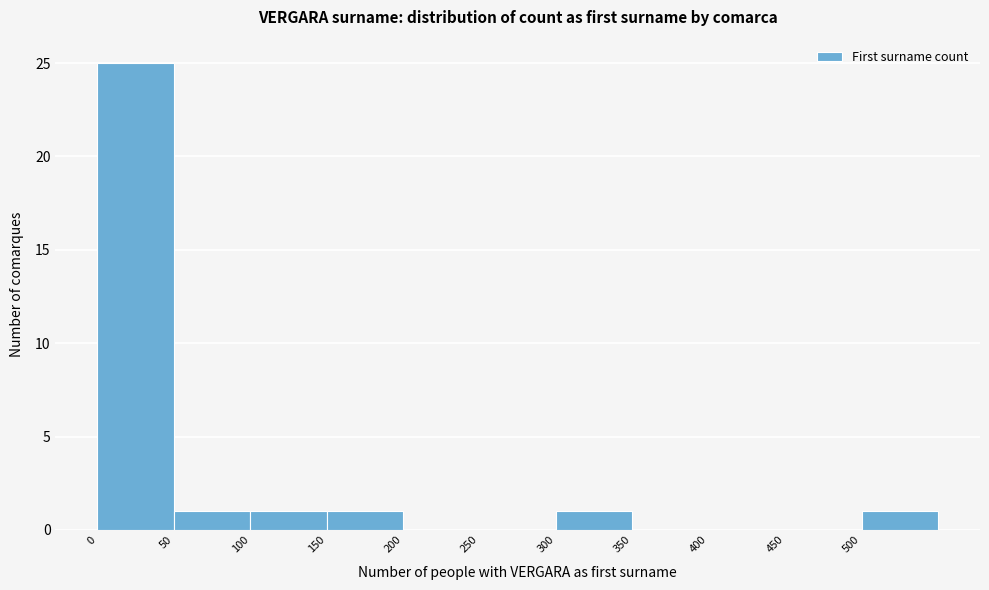

What is the height of the bar covering 0 to 50 on the x-axis? The values are not printed on the chart, so give them approximately, as read against the axis.

25